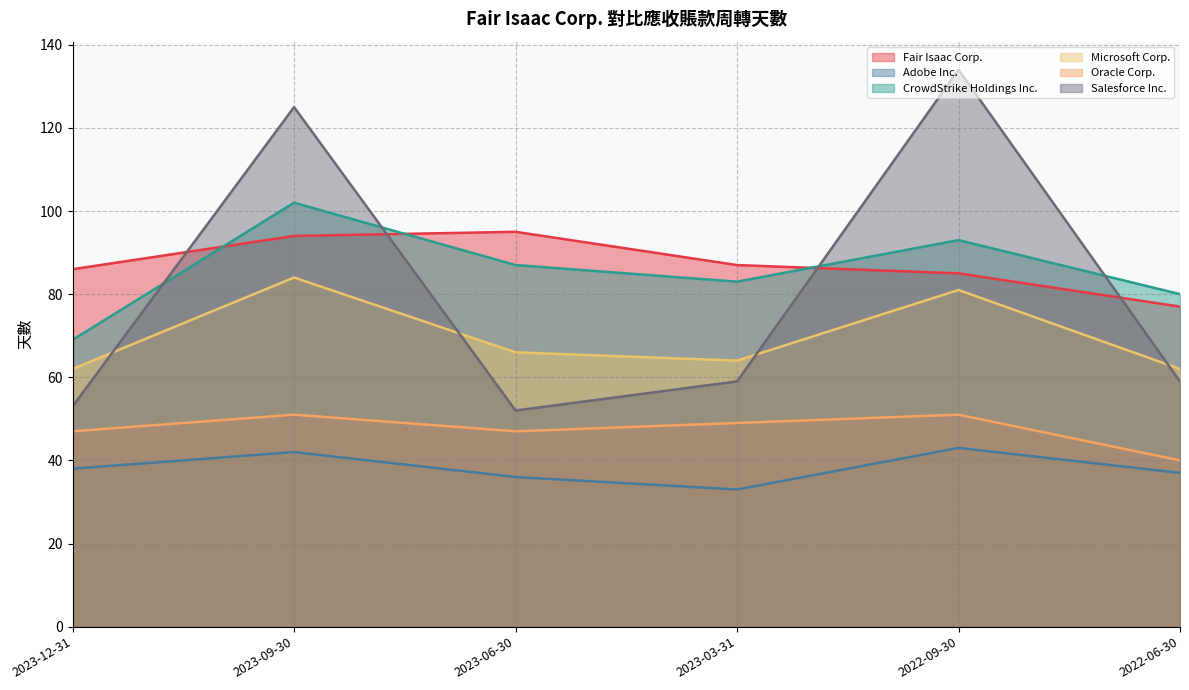

Between 2023-06-30 and 2023-03-31, which series saw the biggest shift?

Fair Isaac Corp.